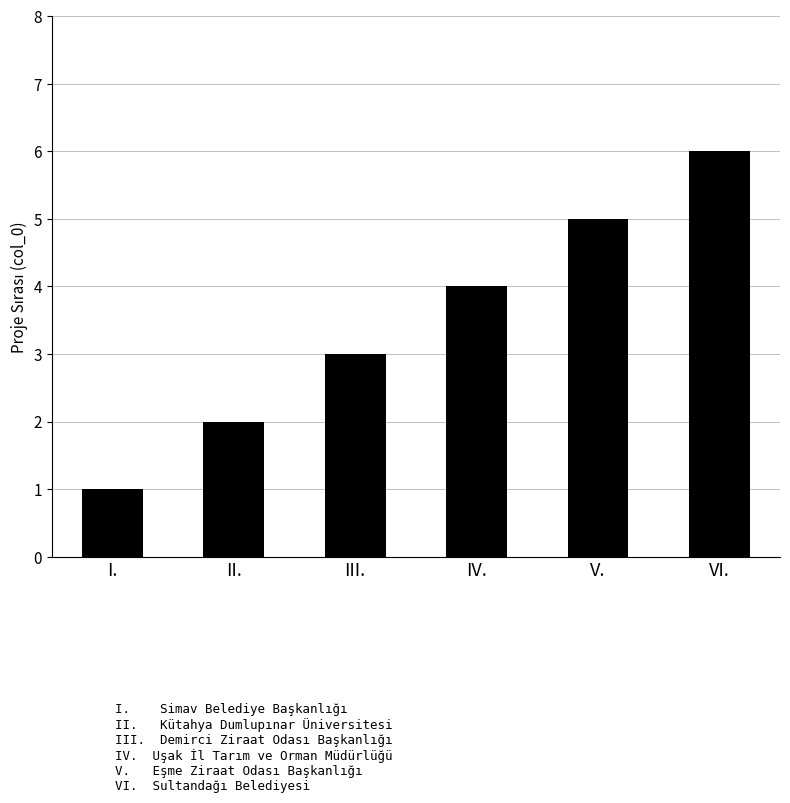

What is the maximum value shown in the chart?

6